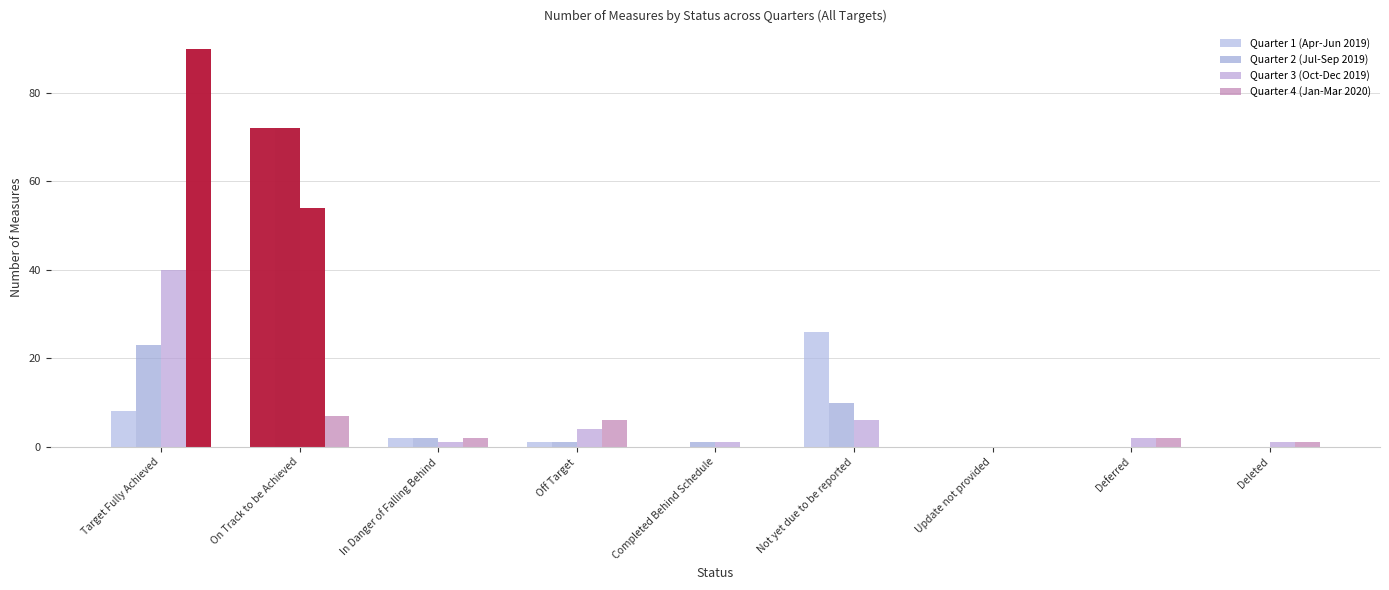

List the labels in order of Quarter 4 (Jan-Mar 2020) value, largest first.

Target Fully Achieved, On Track to be Achieved, Off Target, In Danger of Falling Behind, Deferred, Deleted, Completed Behind Schedule, Not yet due to be reported, Update not provided